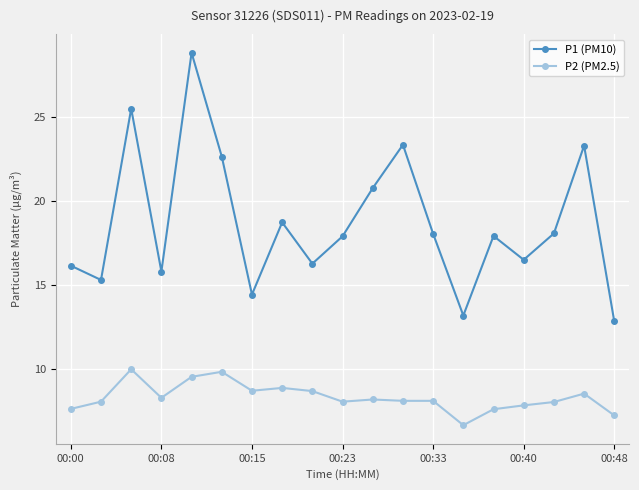

How many interior local peaks does the P1 (PM10) series have?

6